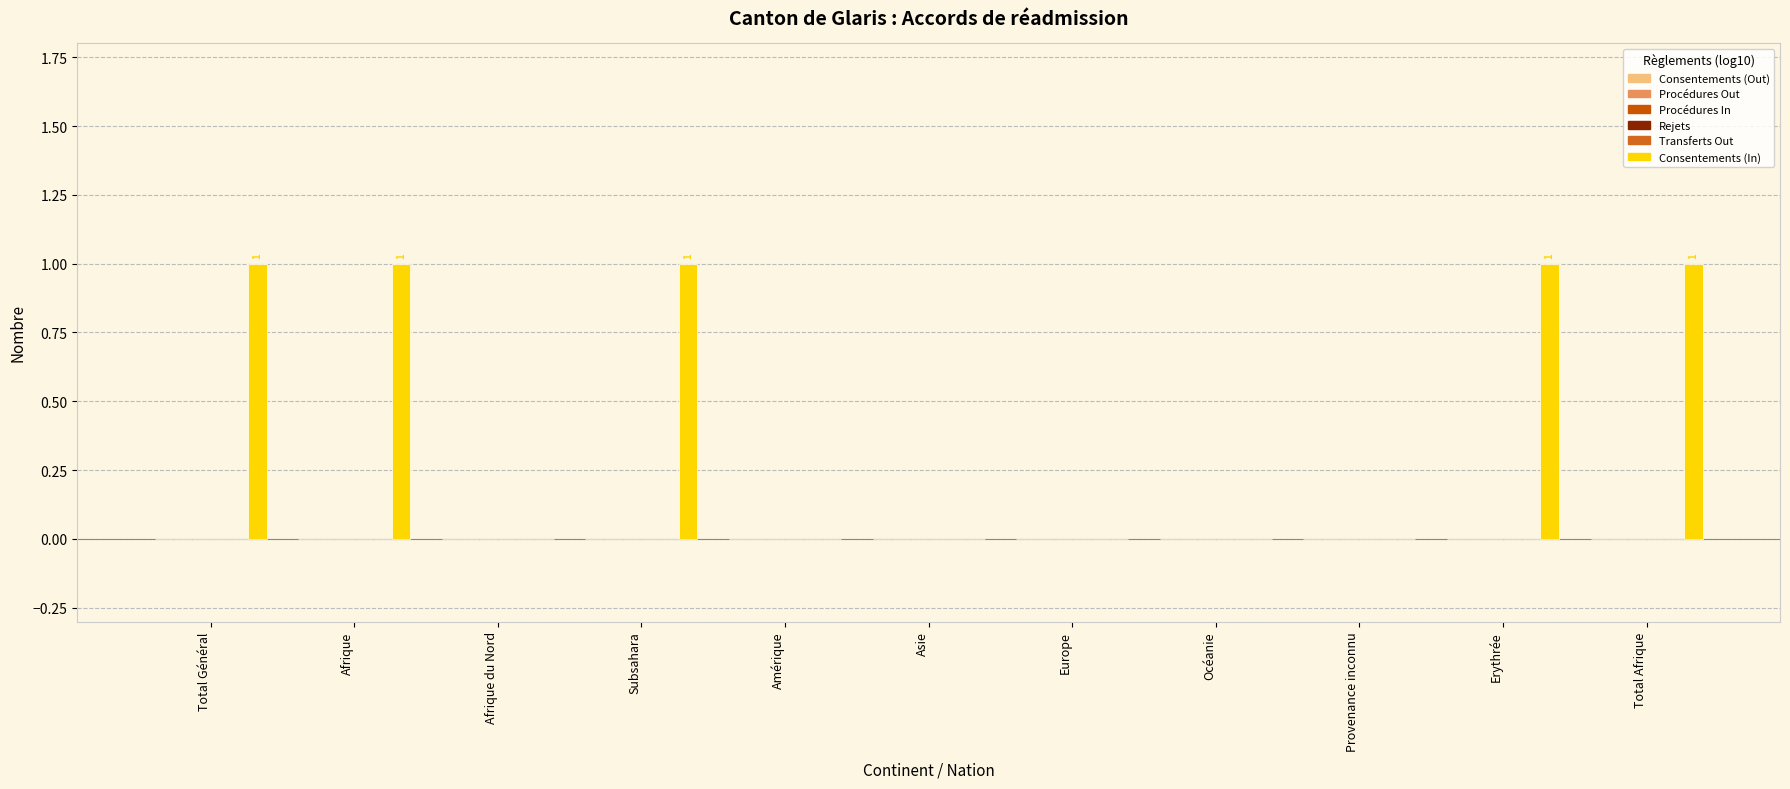

How many series are shown in this chart?

1